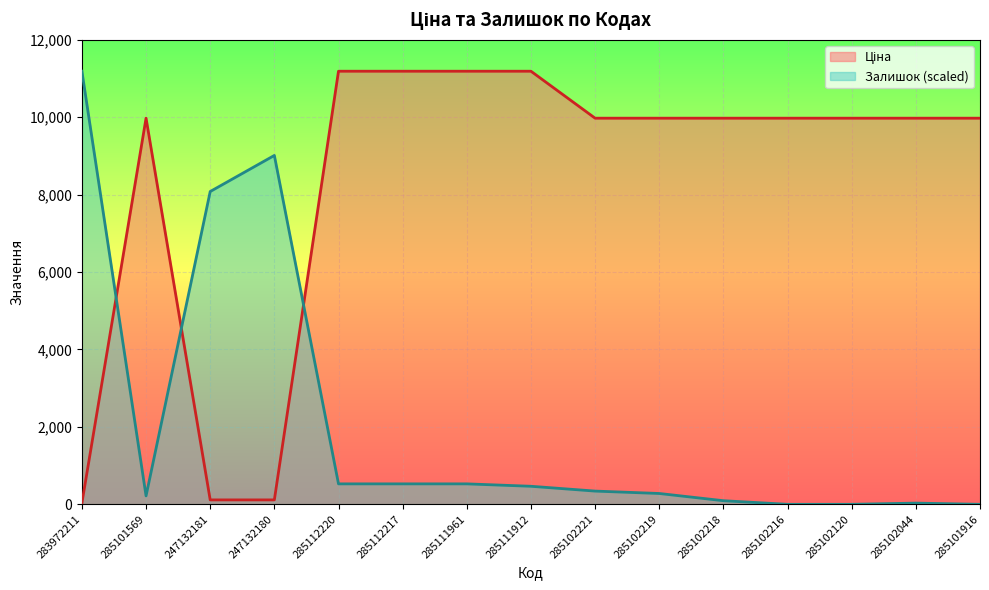

At which category is the sum across all series the highest?

285112220